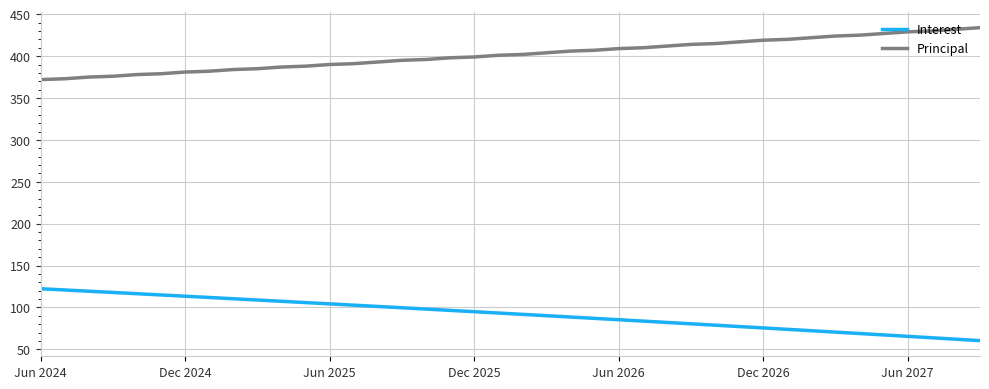

What is the difference between the maximum and minimum values in the Interest series?

61.9